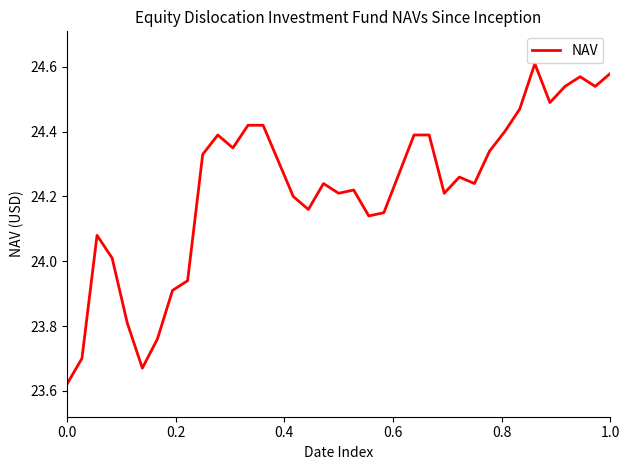

What is the difference between the maximum and minimum values?

1.0